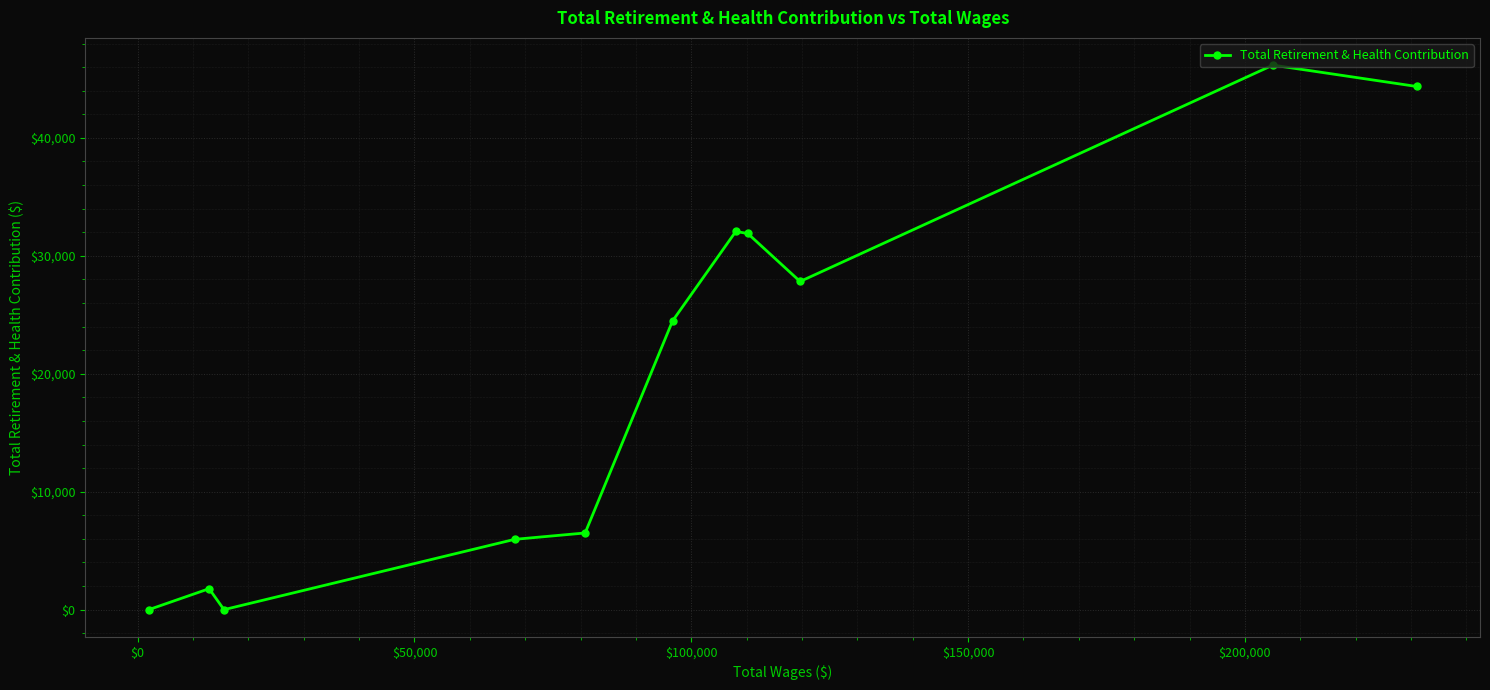

What is the difference between the maximum and minimum values?

46171